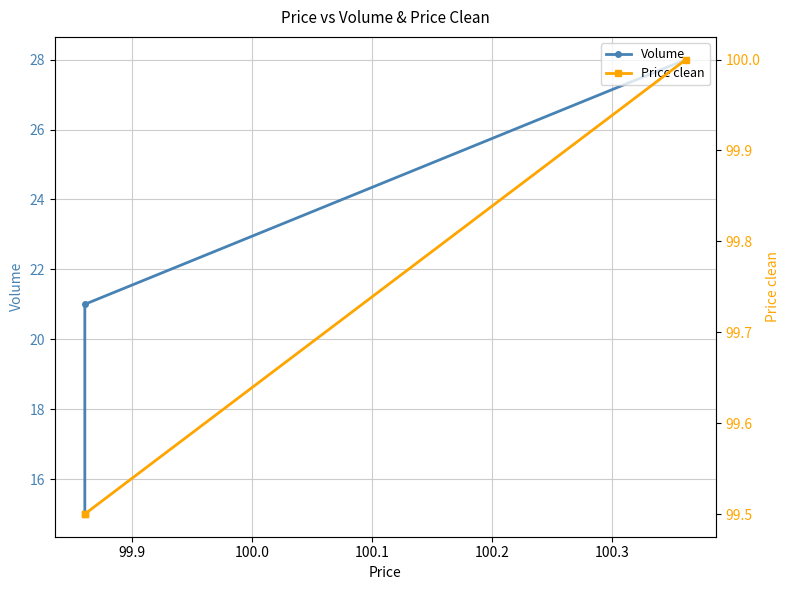

What is the total value across all series at 100.0?

114.5